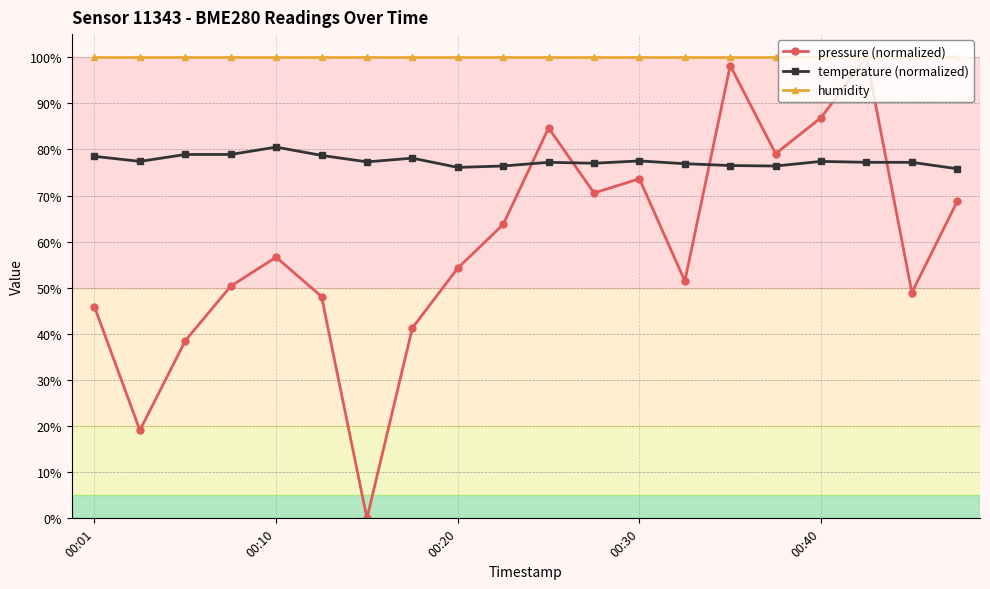

What is the value of the pressure (normalized) point at the 15th from the left?

98.2